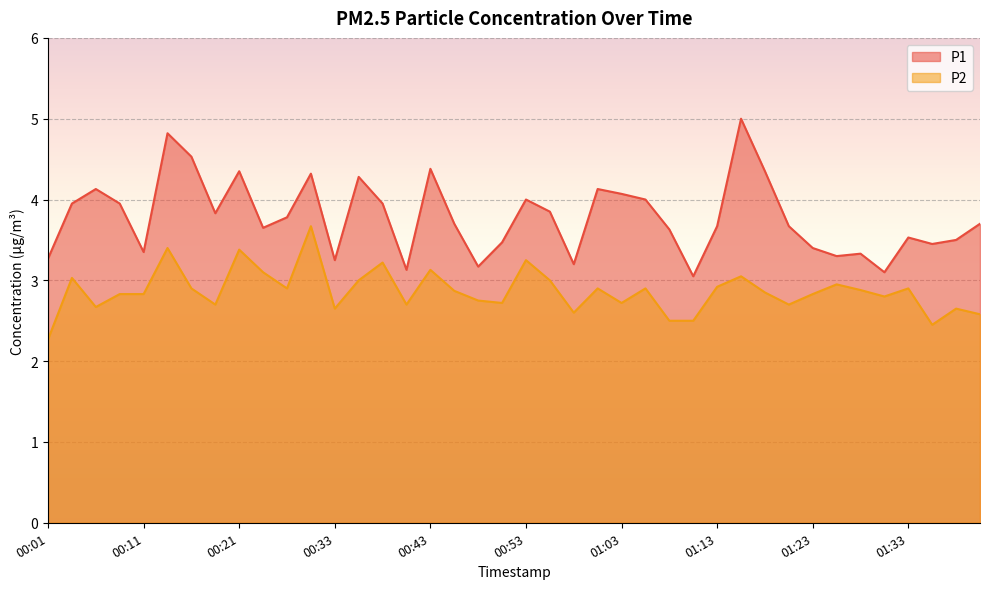

Is it true that P2 equals 2.9 at 01:13?

True